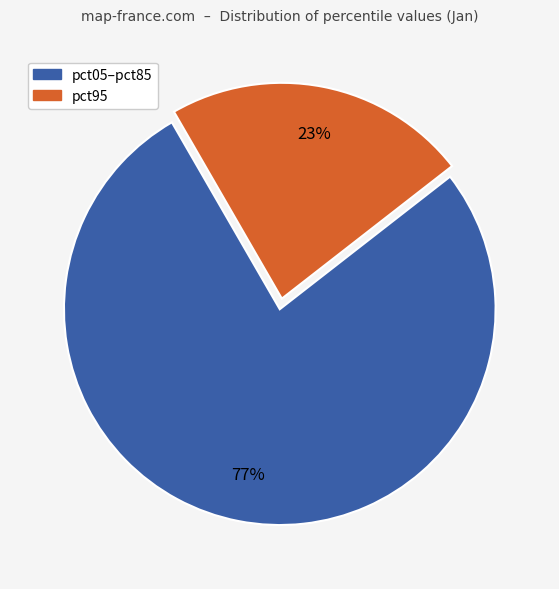

Is there any slice that represents more than half of the pie?

Yes